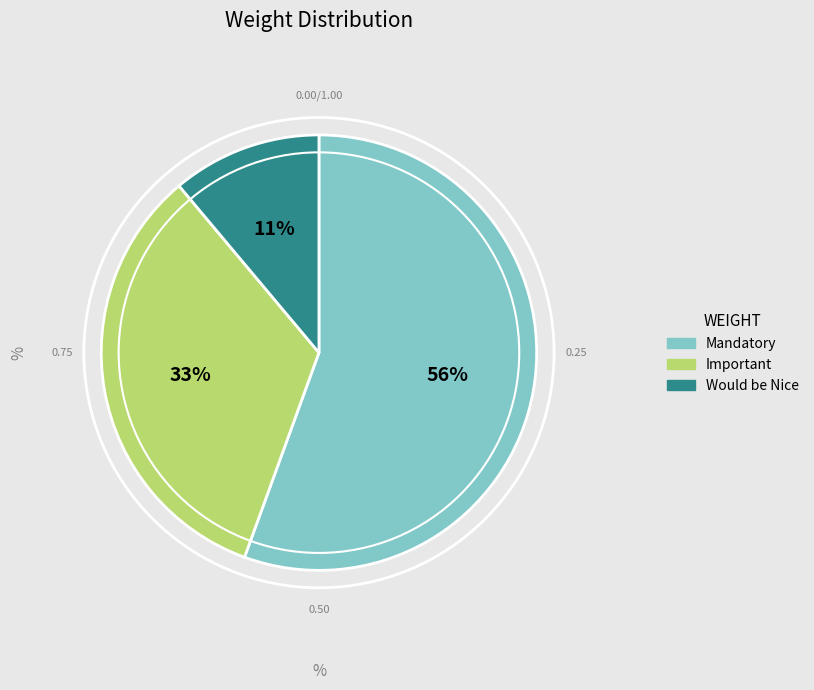

Which has a higher value, Would be Nice or Important?

Important